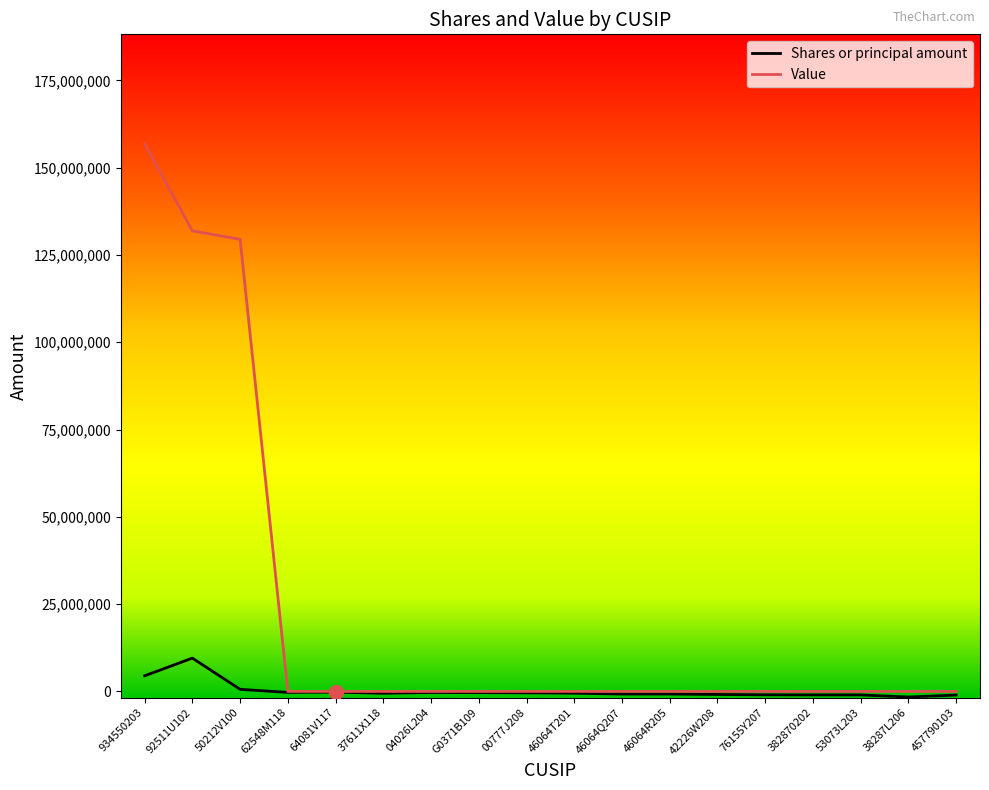

What is the difference between the highest and lowest values at 50212V100?

128885539